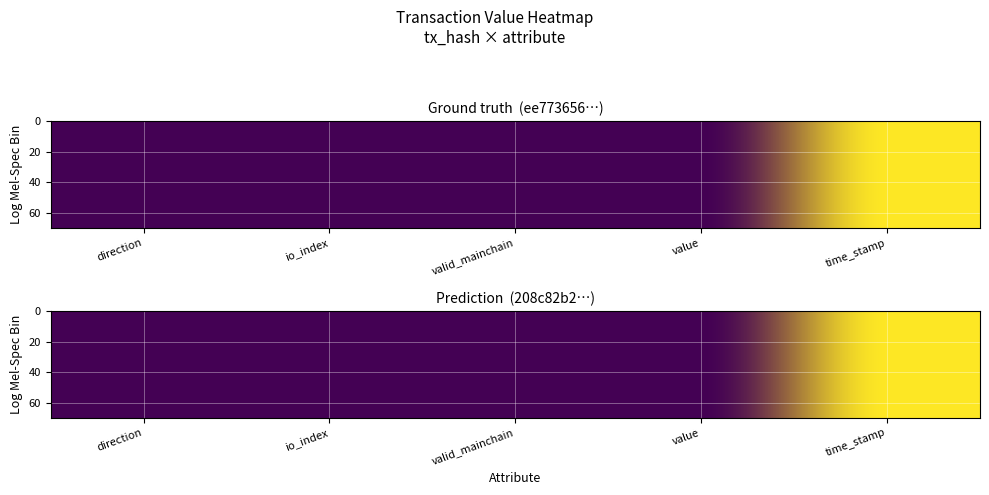

Reading right to left, list all the values displayed in this chart.

ee773656df527819b0739b95900a49d2af6df69: time_stamp=1.0	value=0.0	valid_mainchain=0.0	io_index=0.0	direction=0.0
208c82b280af0dfb08b4ad8a88123998b706abd: time_stamp=1.0	value=0.0	valid_mainchain=0.0	io_index=0.0	direction=0.0